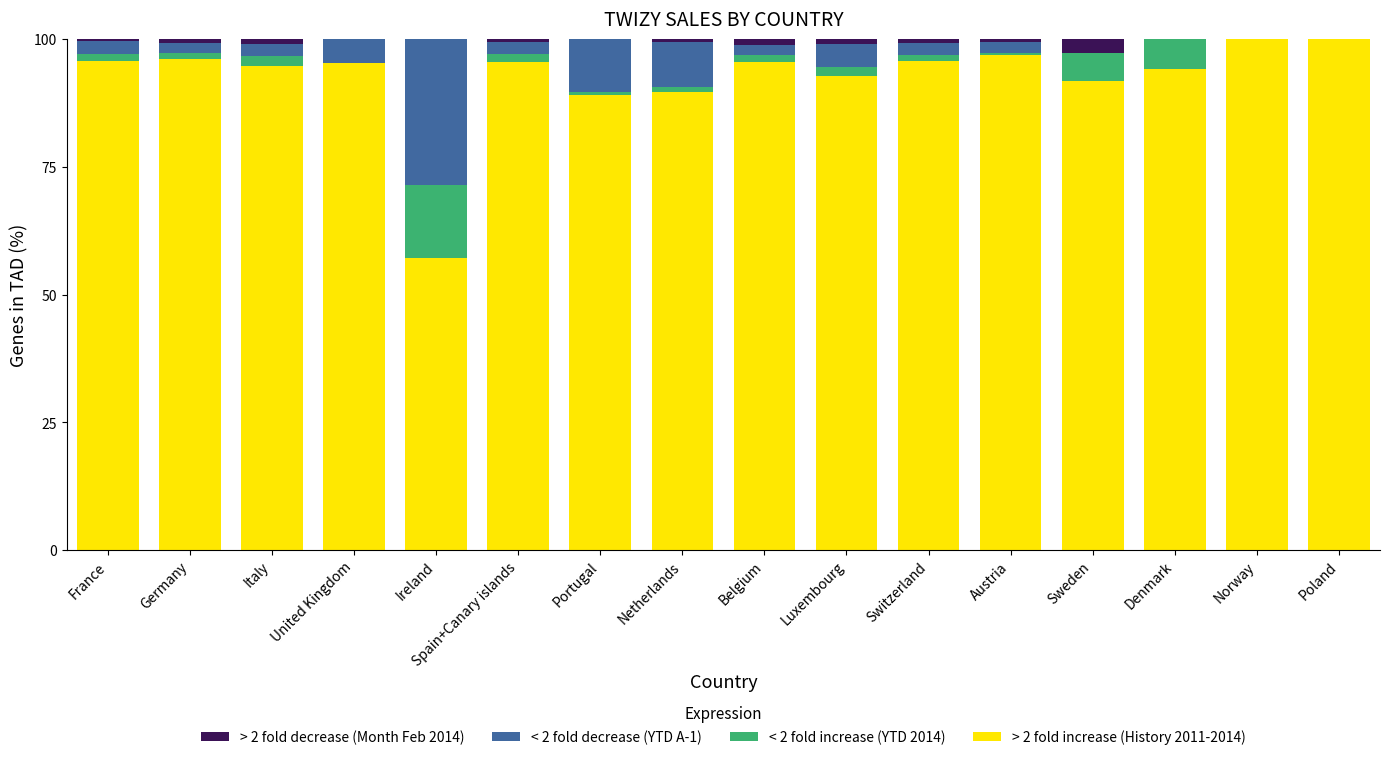

At which category is the sum across all series the highest?

France